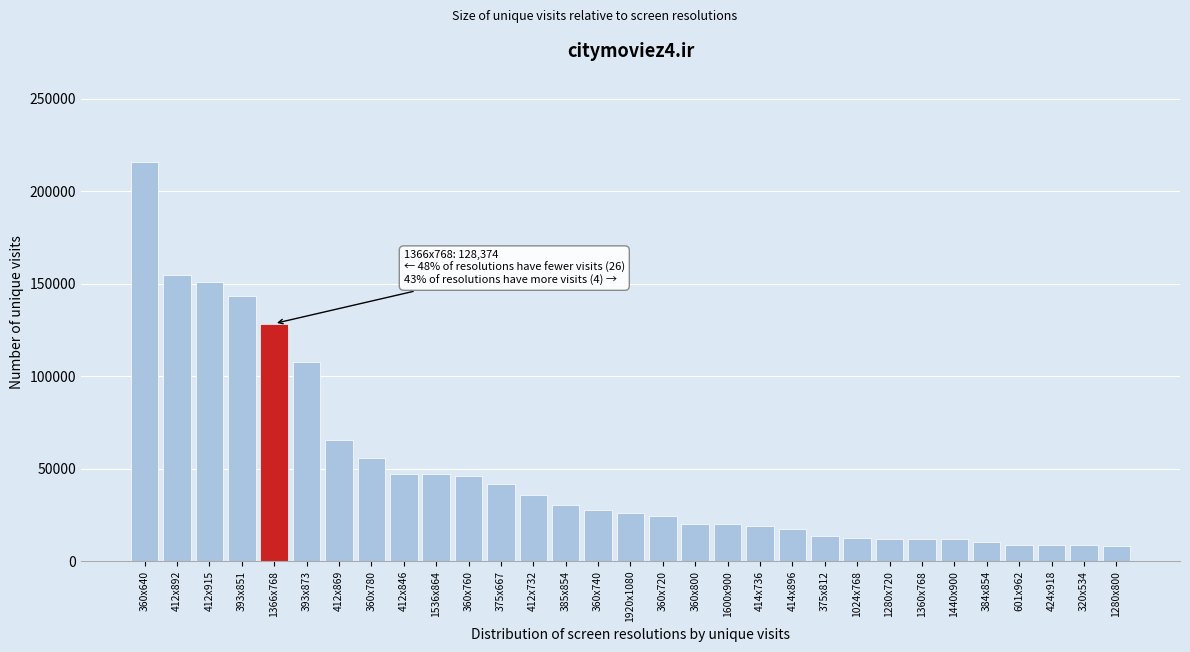

At which category does the chart reach its peak across all series?

360x640